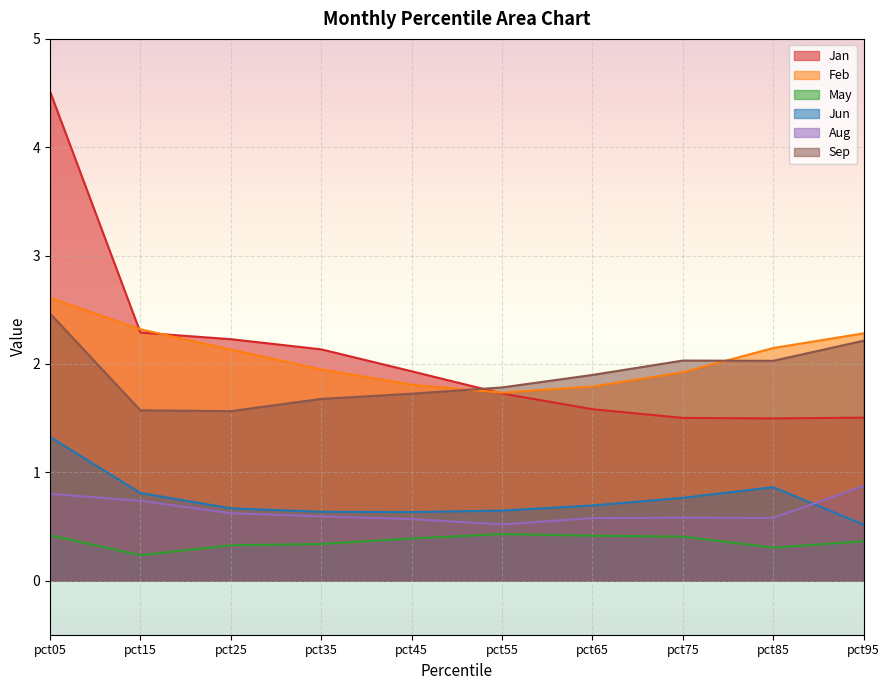

At which category is the sum across all series the highest?

pct05